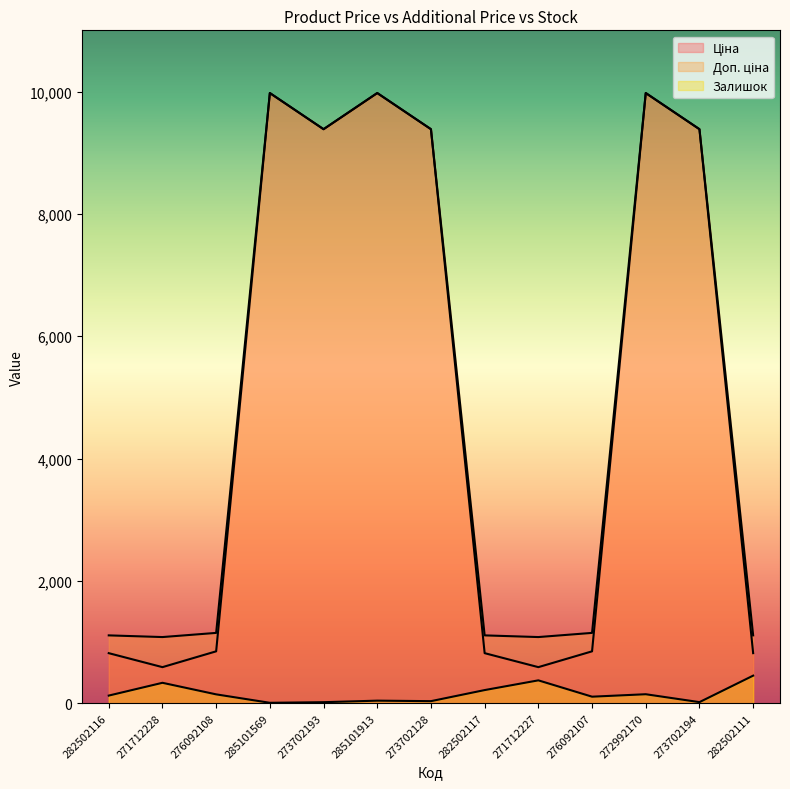

How many distinct data groups are displayed?

3